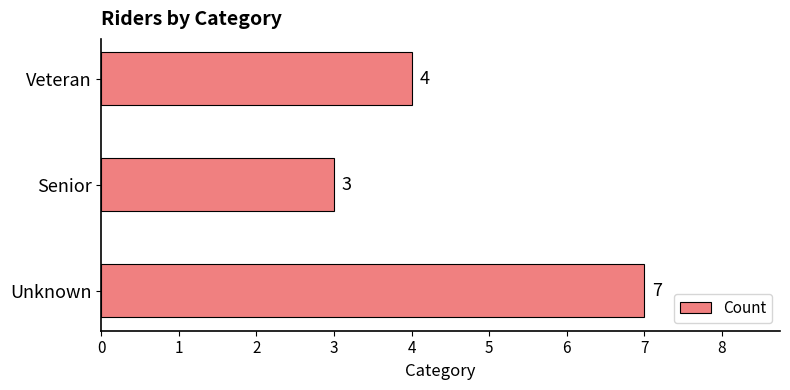

Rank the categories by value from highest to lowest.

Unknown, Veteran, Senior